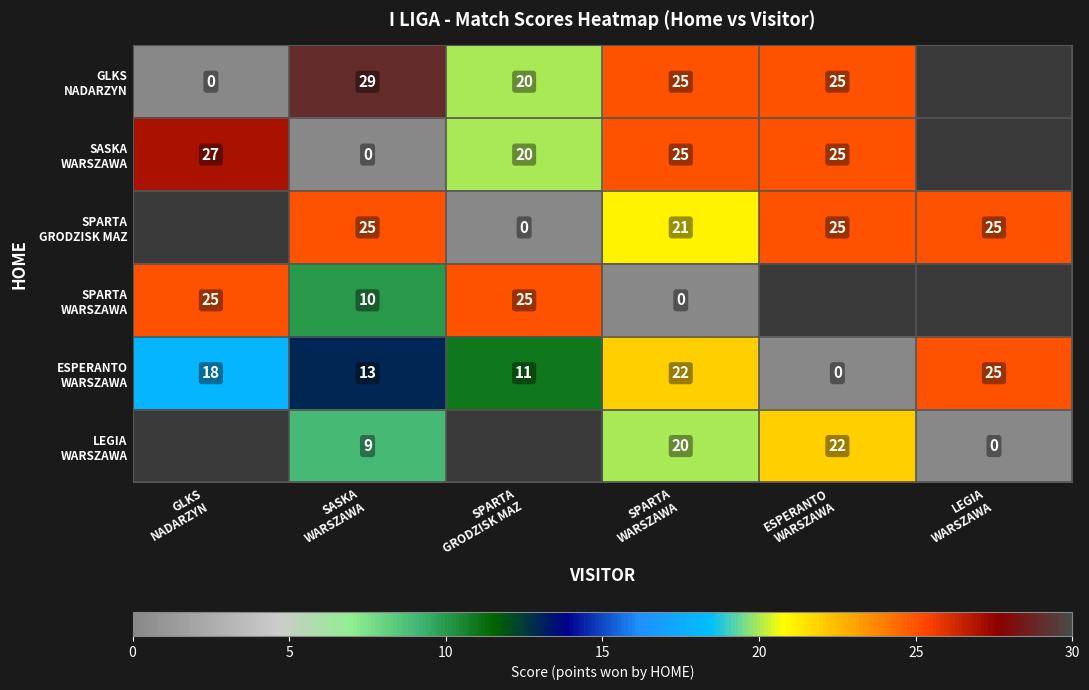

List the series in order of their peak value, highest first.

GLKS NADARZYN, SASKA WARSZAWA, SPARTA GRODZISK MAZ, SPARTA WARSZAWA, ESPERANTO WARSZAWA, LEGIA WARSZAWA